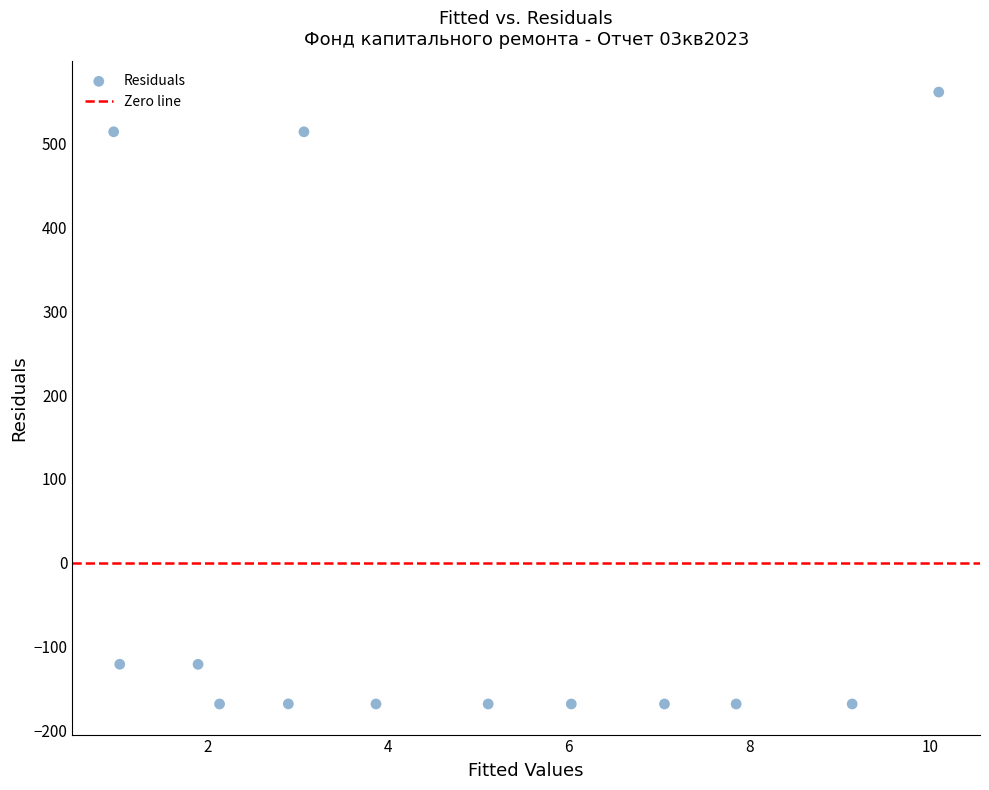

What is the range of X values (max minus min)?

9.1